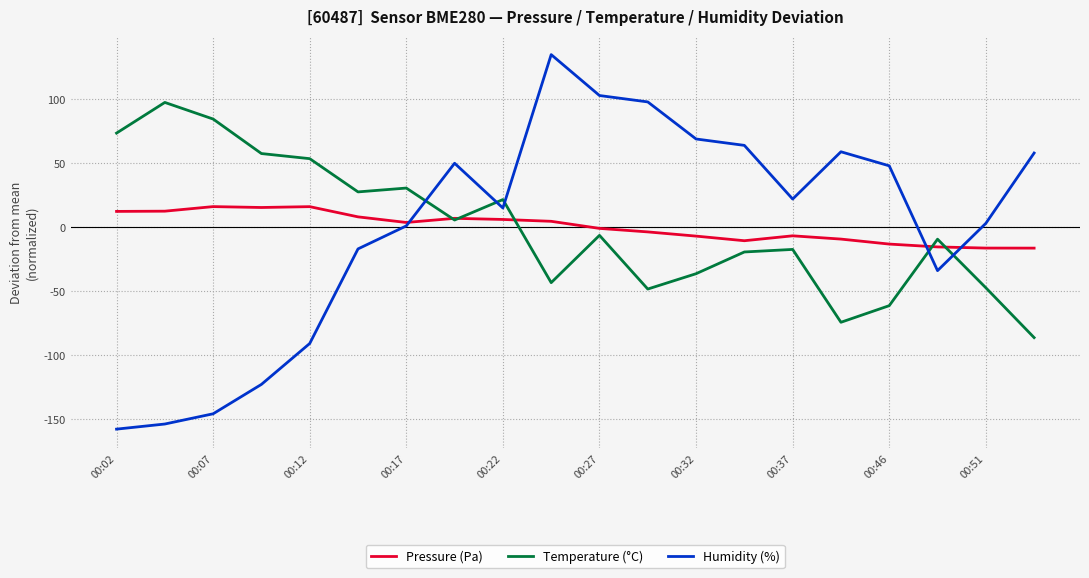

What is the maximum value shown in the chart?

134.9